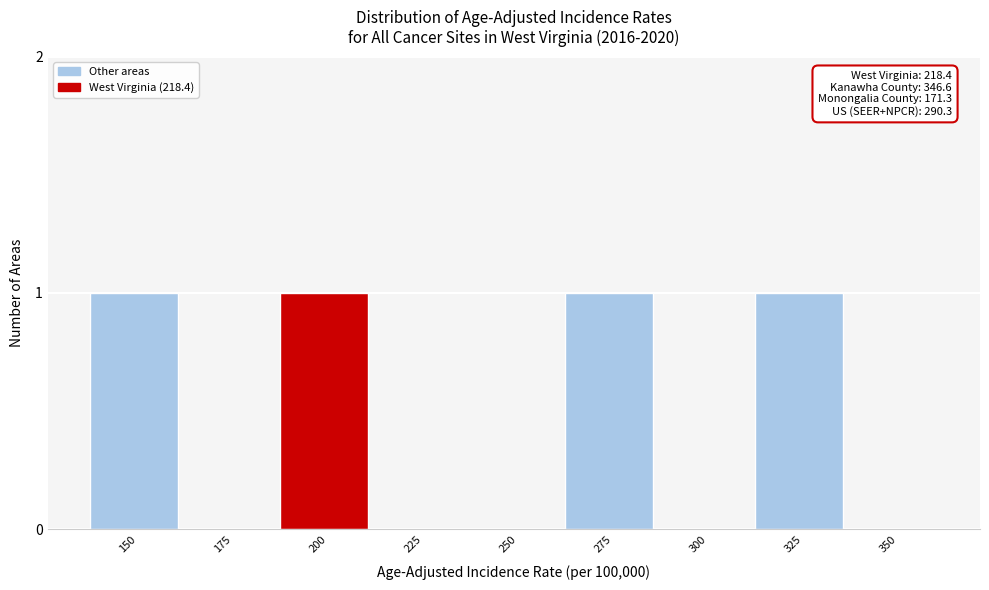

What is the sum of all values?

4